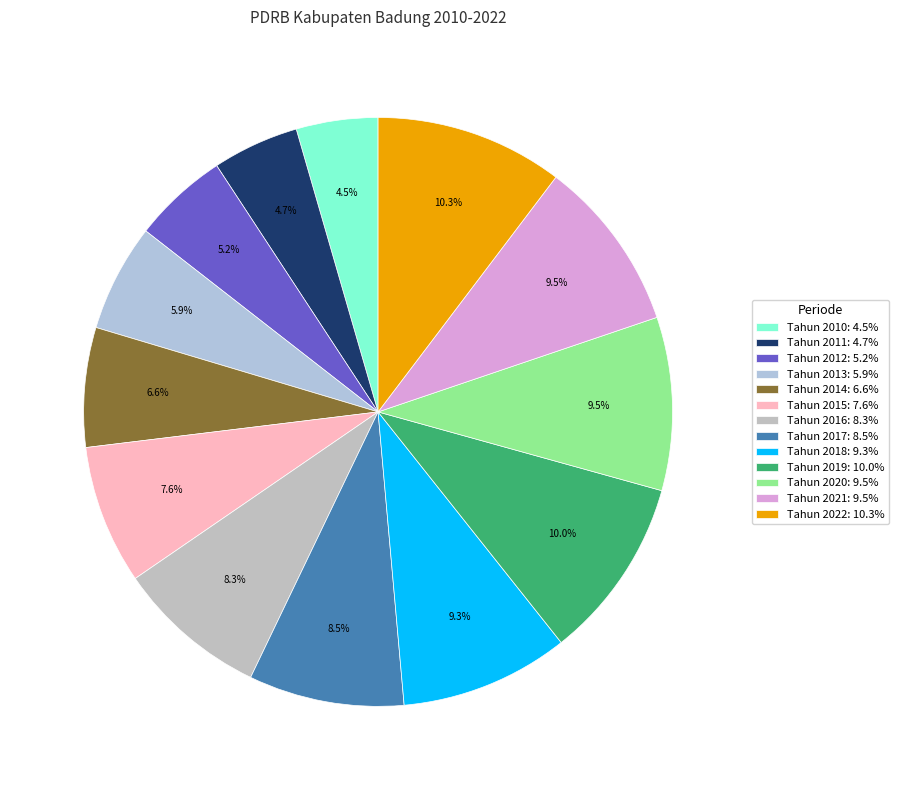

To the nearest percent, what is the difference between the Tahun 2015 and Tahun 2013 slice percentages?

2%